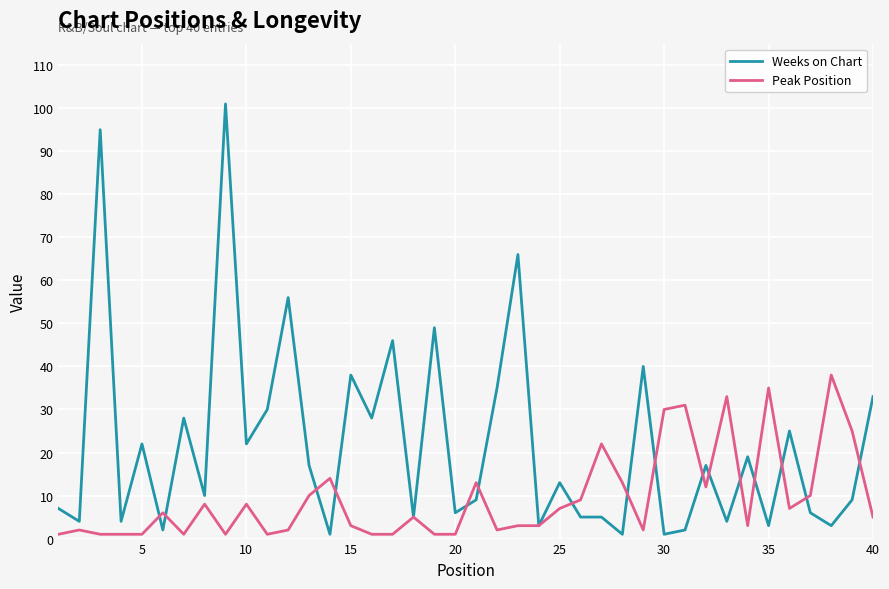

Which series has the largest total across all categories?

Weeks on Chart